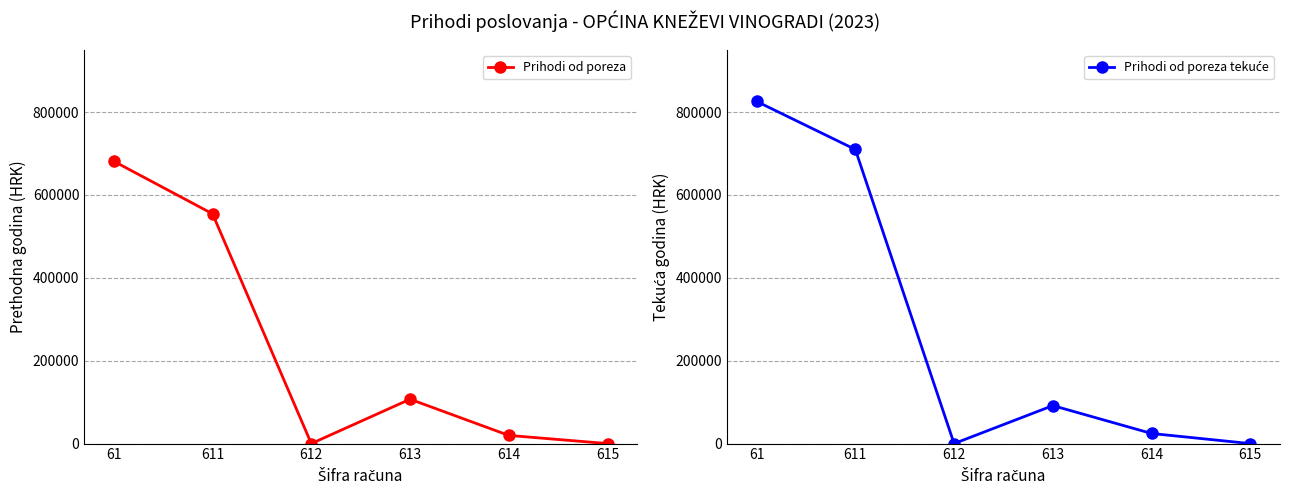

How many data points in Prihodi od poreza are above 107095?

3